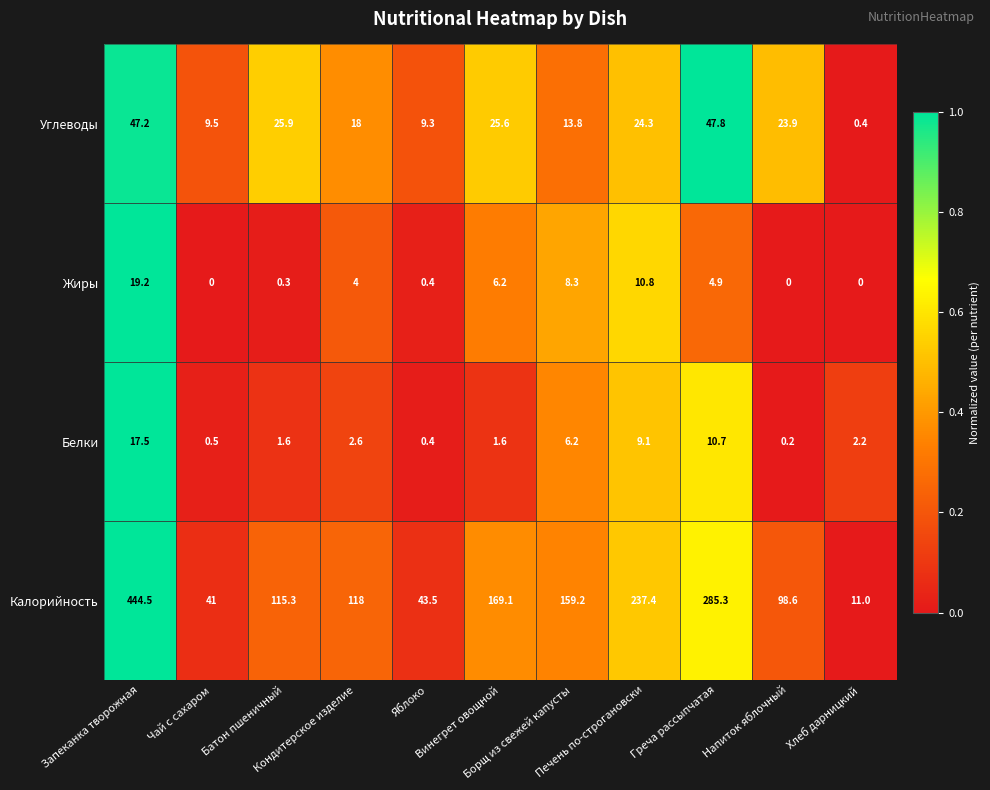

Which series has the largest range (max minus min)?

Калорийность